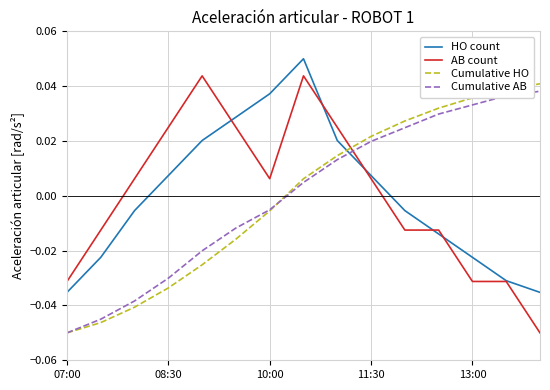

True or false: Cumulative HO and HO count cross at least once.

True